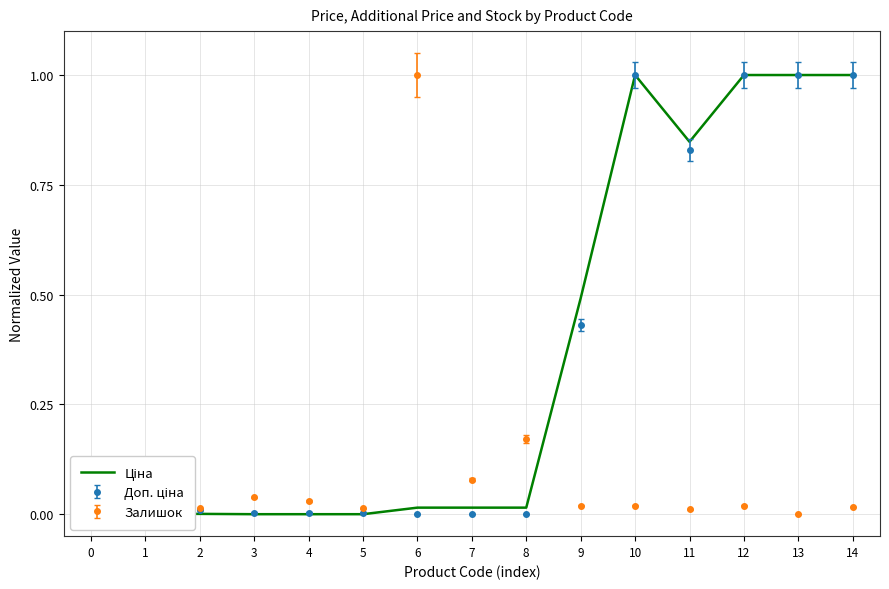

Is it true that Залишок equals 0.1 at 0?

True